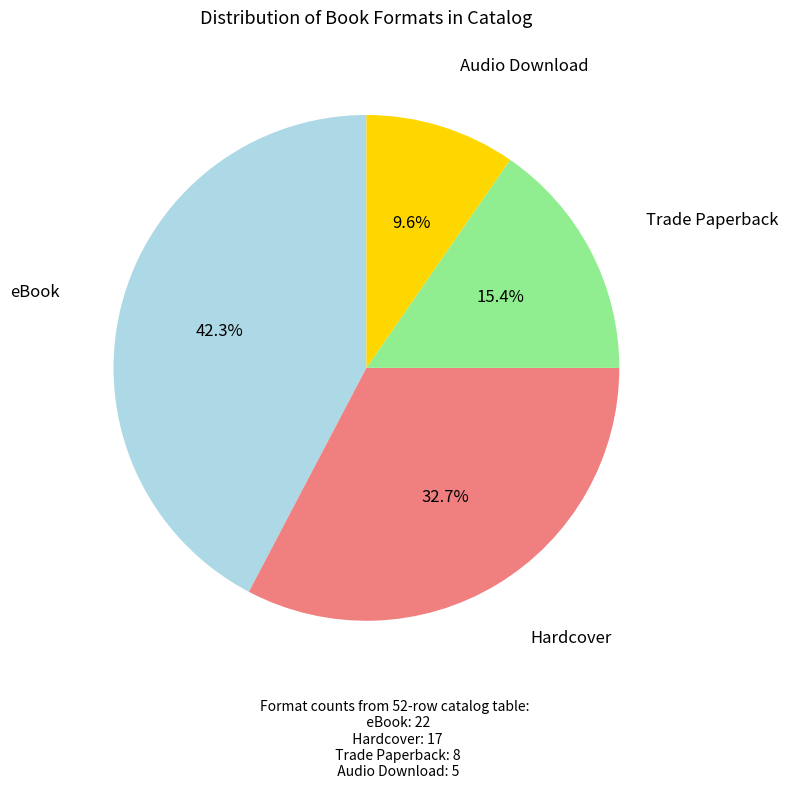

Count the number of slices in the pie.

4